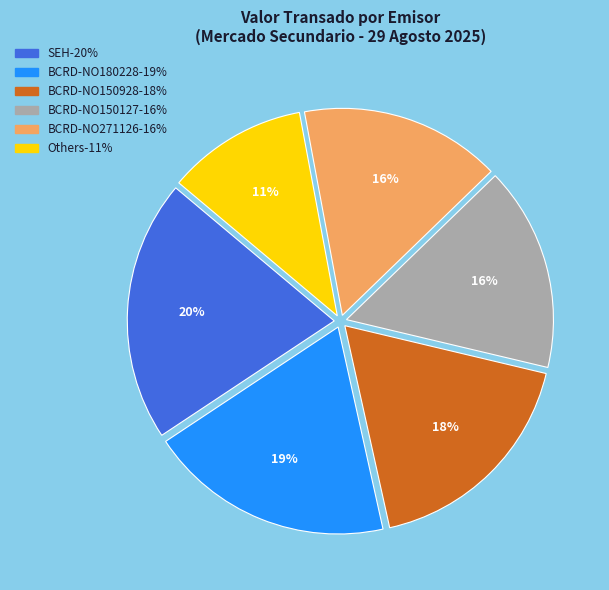

Is there a majority slice in this chart?

No